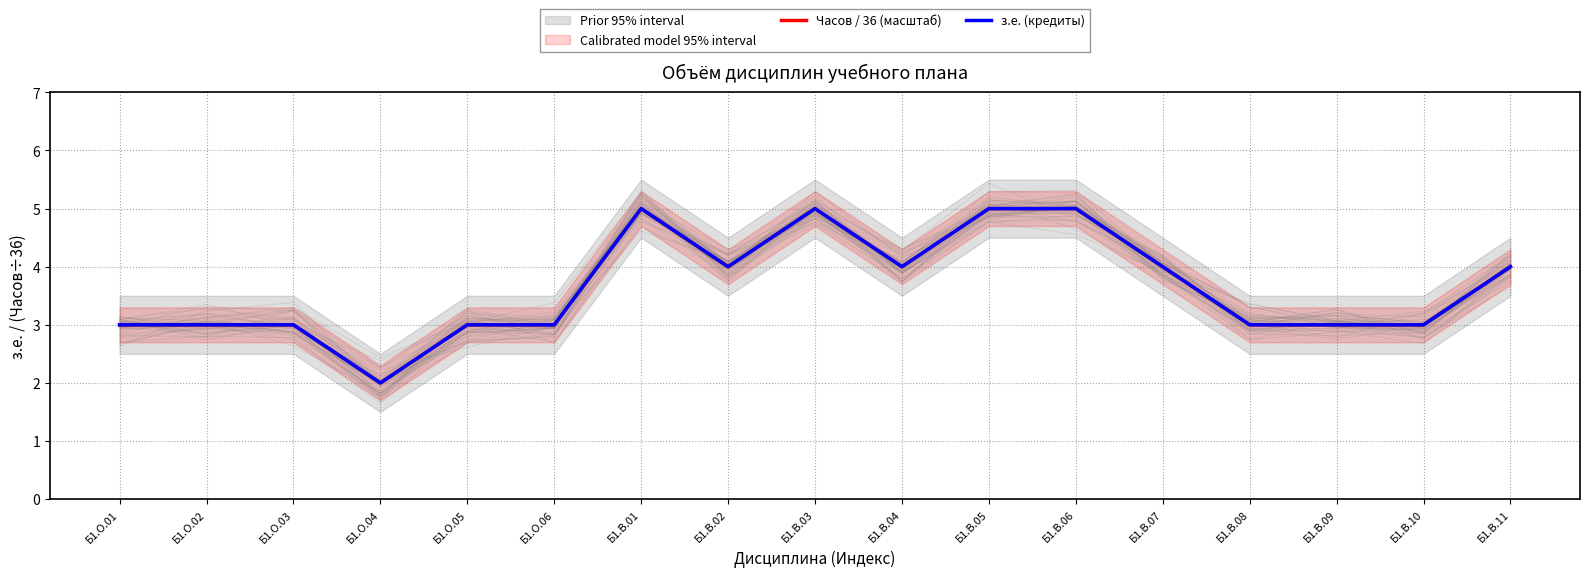

List the series in order of their peak value, highest first.

Часов / 36 (масштаб), з.е. (кредиты)